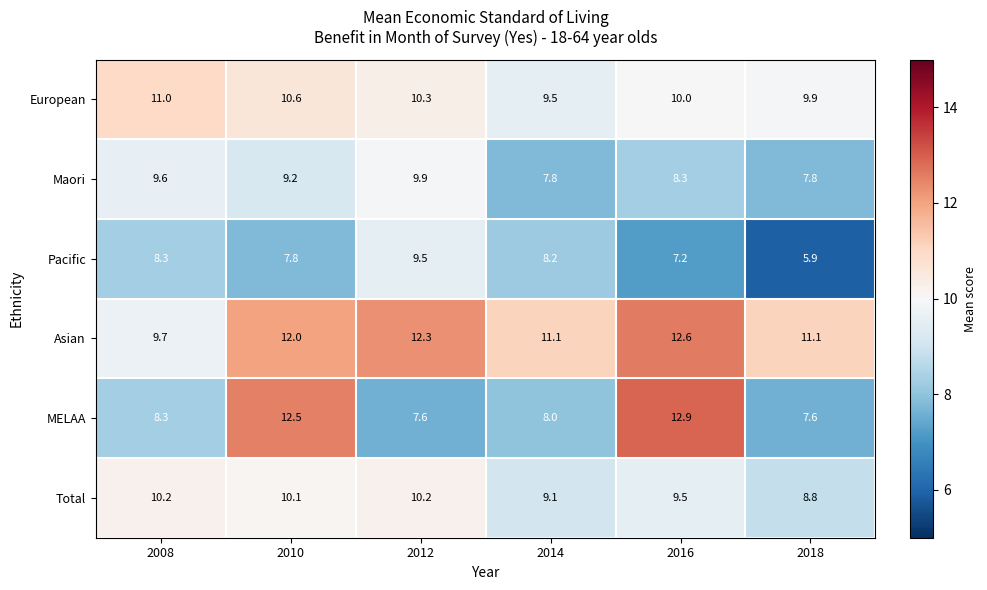

What is the greatest value displayed?

12.9